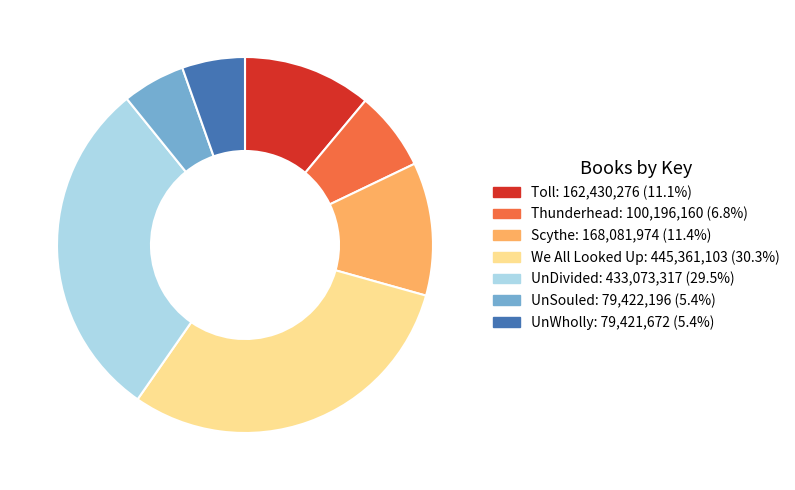

Is the sum of Thunderhead and UnSouled greater than half?

No